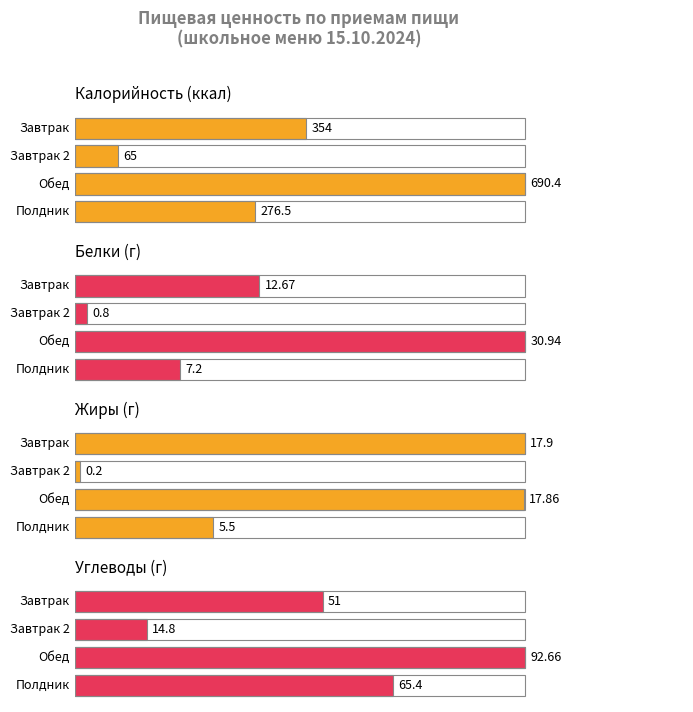

Reading left to right, transcribe all the data shown in this chart.

Калорийность: 354.0	65.0	690.4	276.5
Белки: 12.7	0.8	30.9	7.2
Жиры: 17.9	0.2	17.9	5.5
Углеводы: 51.0	14.8	92.7	65.4